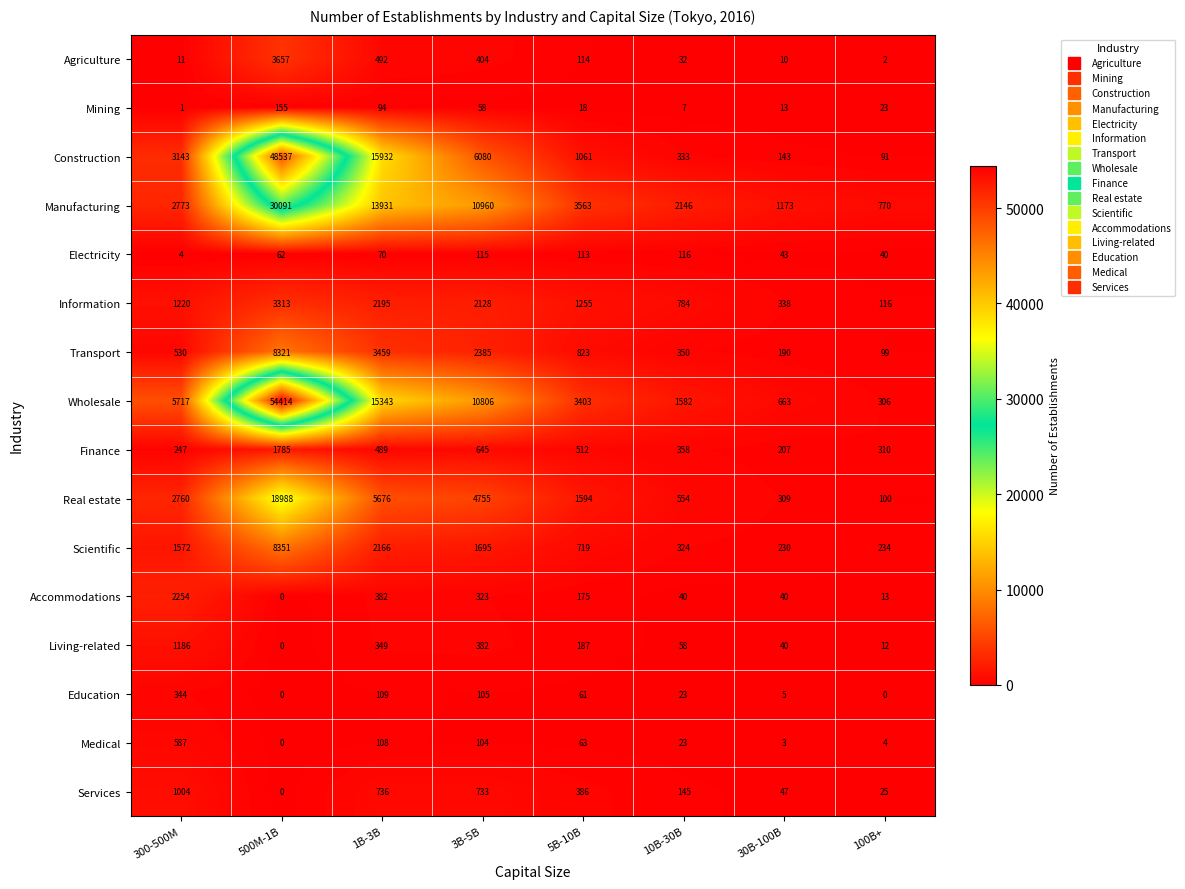

Is it true that Agriculture equals 1 at 100B+?

False